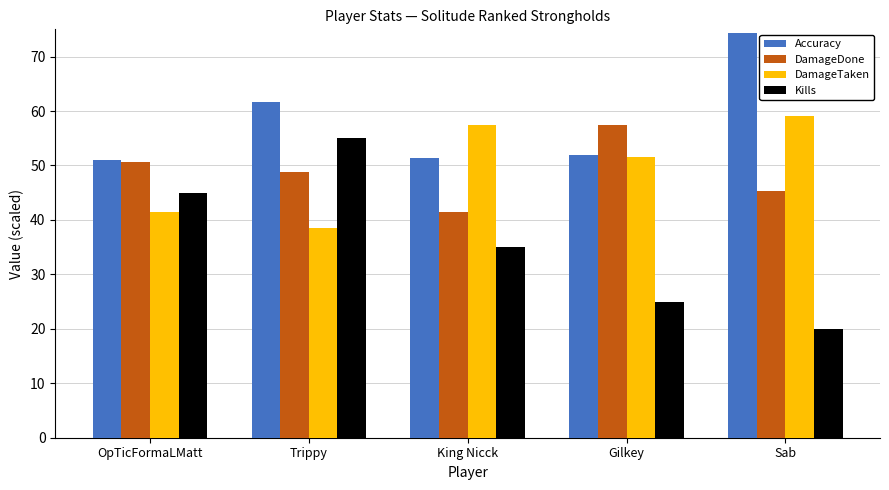

At which label is Kills closest to 37?

King Nicck